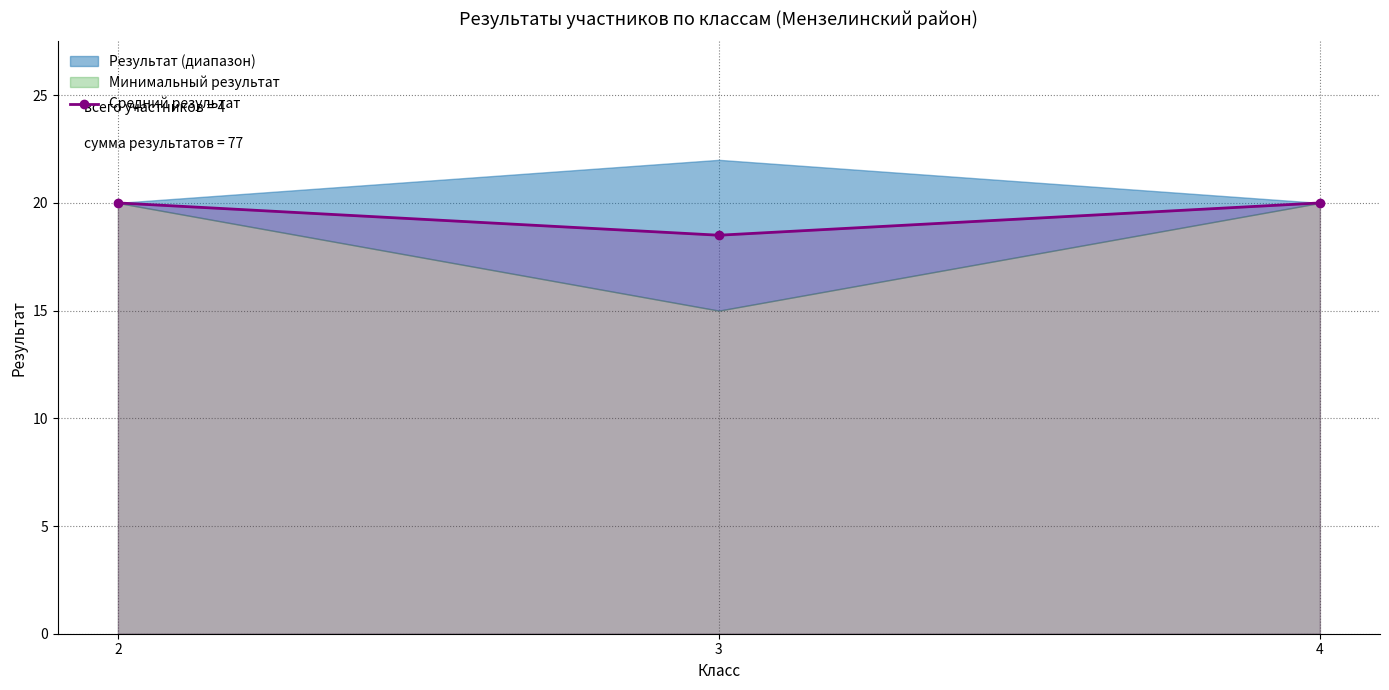

Which label corresponds to the smallest value in the chart?

3